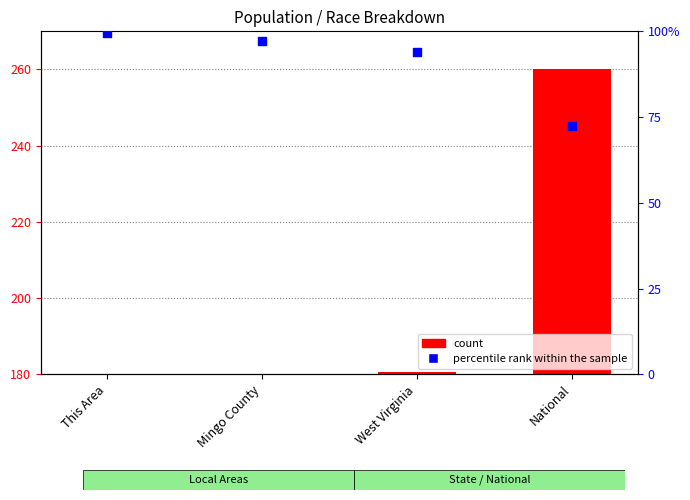

Approximately how many times larger is the value at This Area compared to National?

1.4